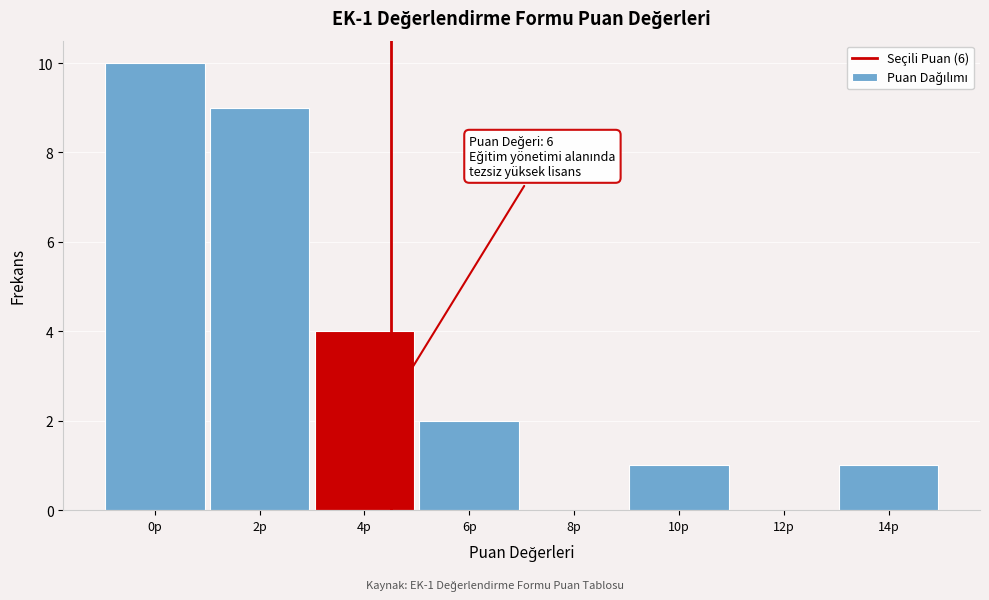

Reading left to right, what are all the values shown in this chart?

0p=10	2p=9	4p=4	6p=2	8p=0	10p=1	12p=0	14p=1